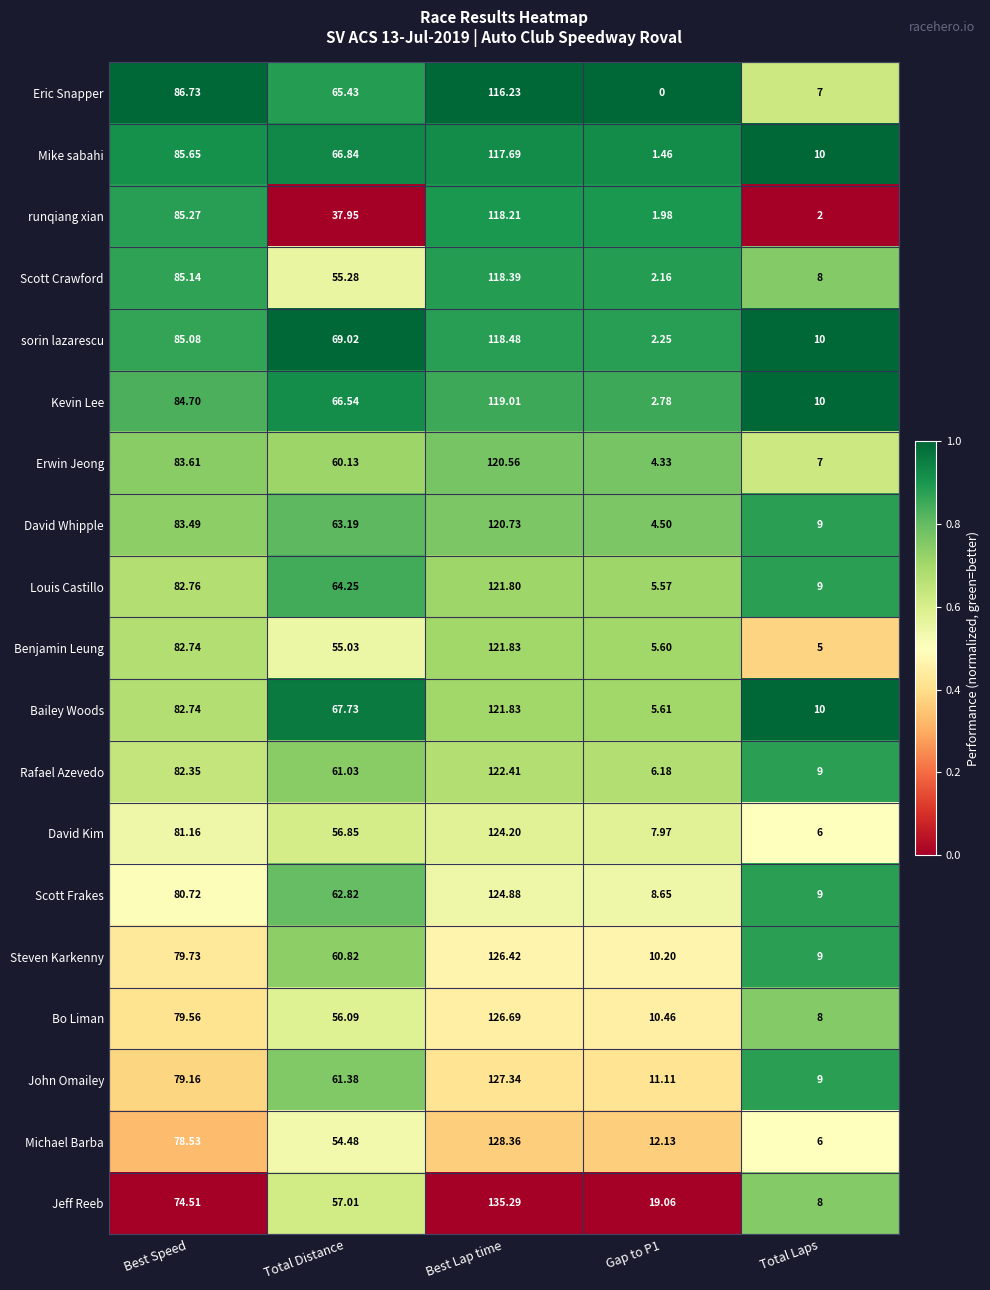

How many categories are shown in the chart?

5